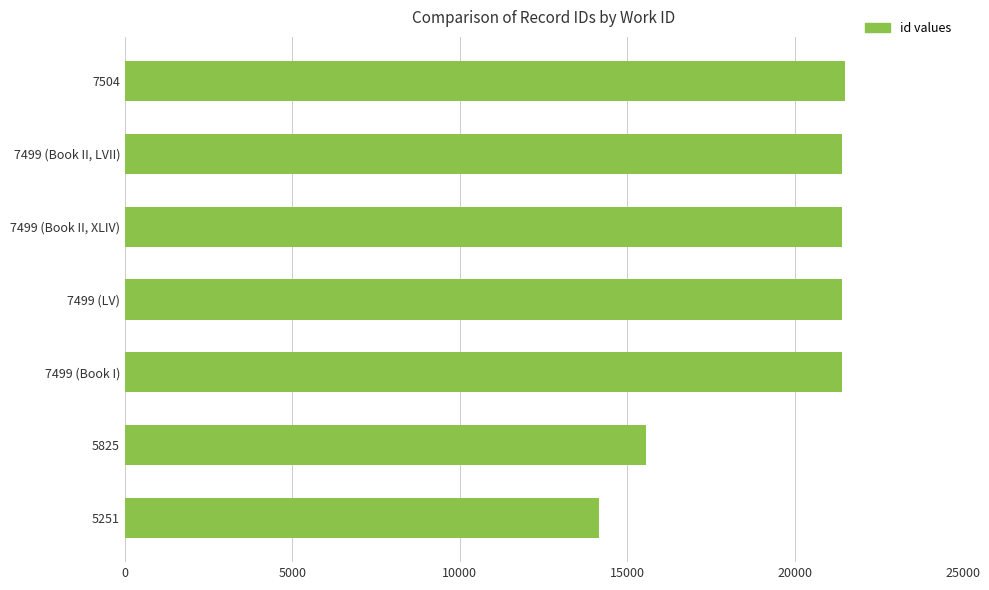

What value does the data have at 7504, to the nearest 10?

21480